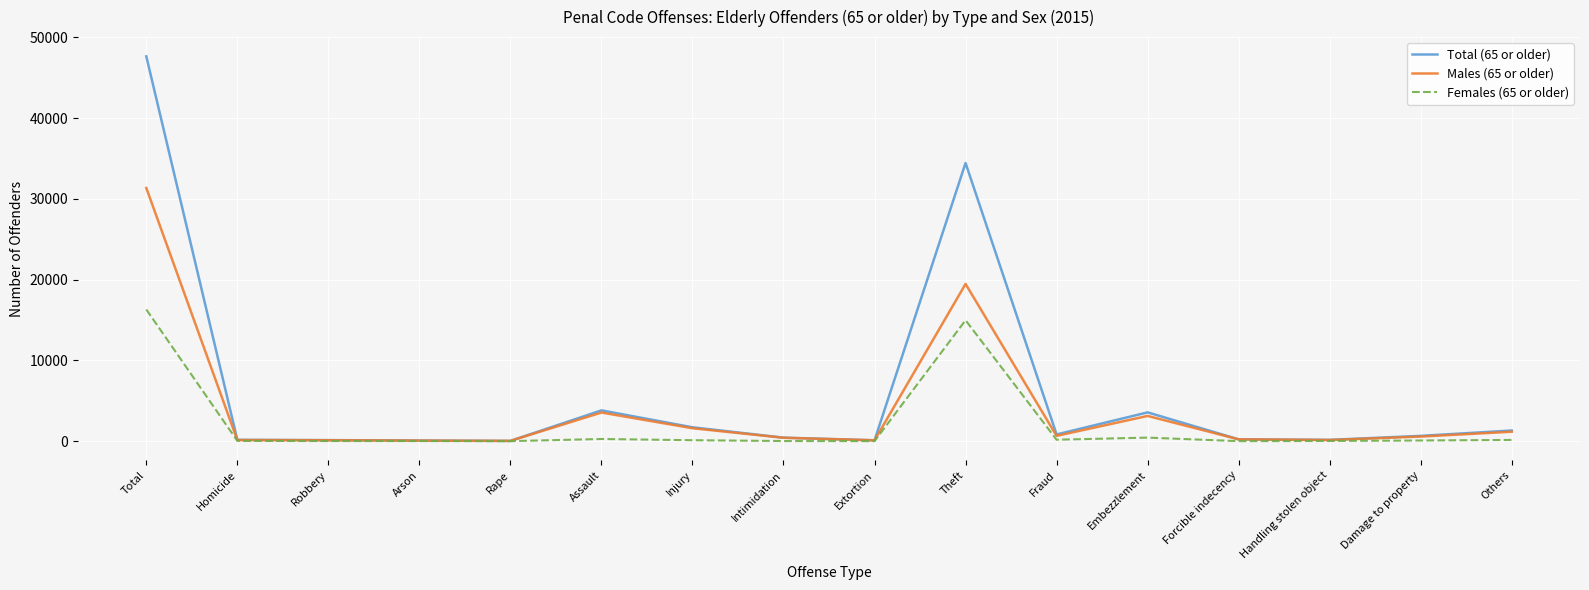

Rank the series by their maximum value, from highest to lowest.

Total (65 or older), Males (65 or older), Females (65 or older)